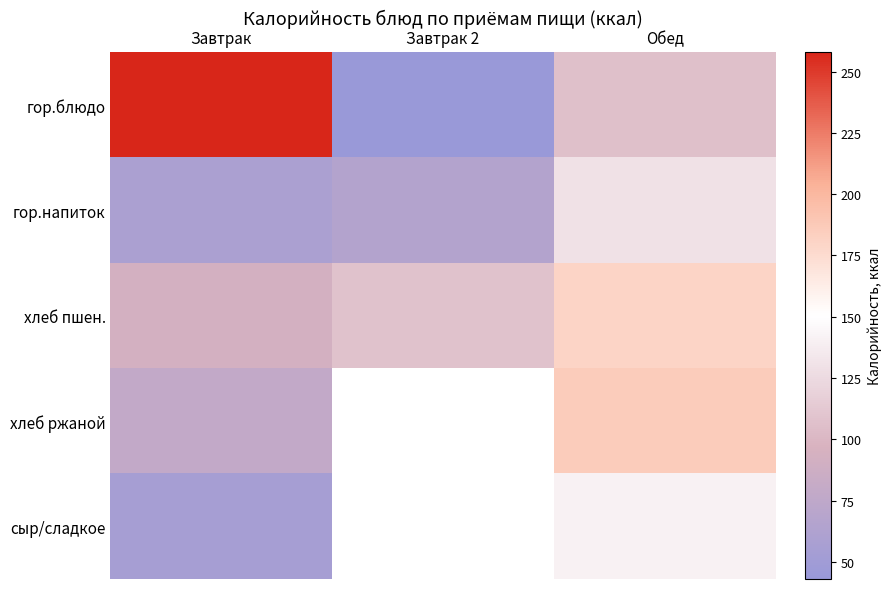

Count the number of data series in this chart.

5